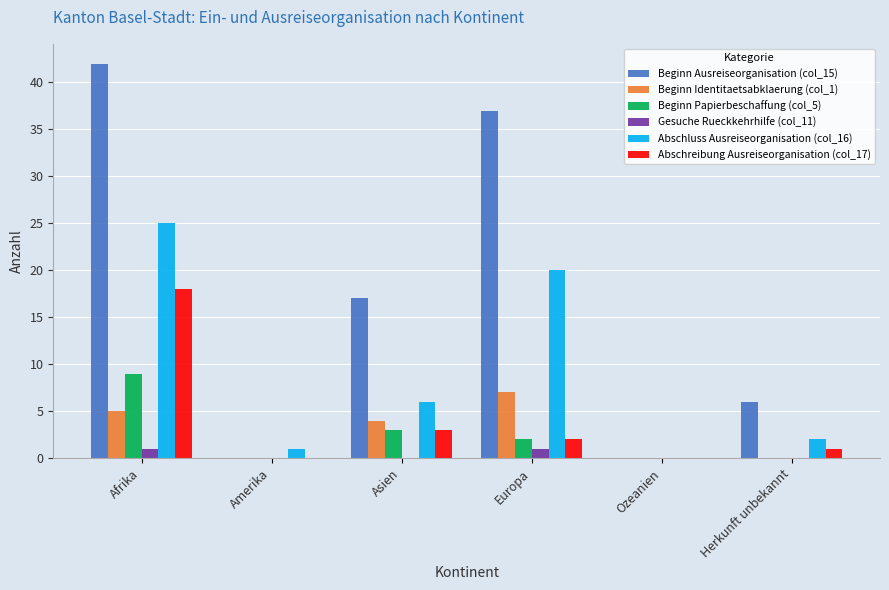

Is it true that Beginn Identitaetsabklaerung (col_1) equals 0 at Ozeanien?

True